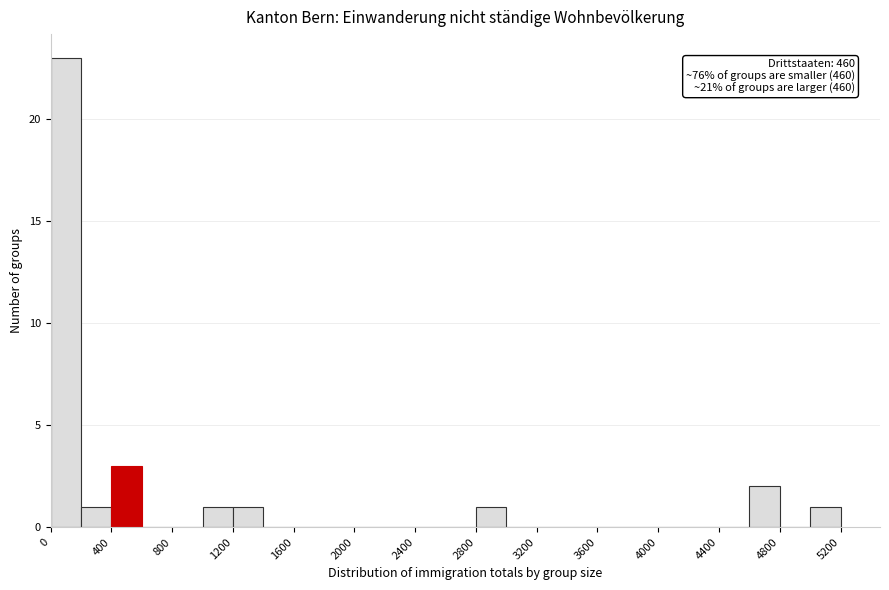

Which range on the x-axis has the tallest bar?

0 to 200